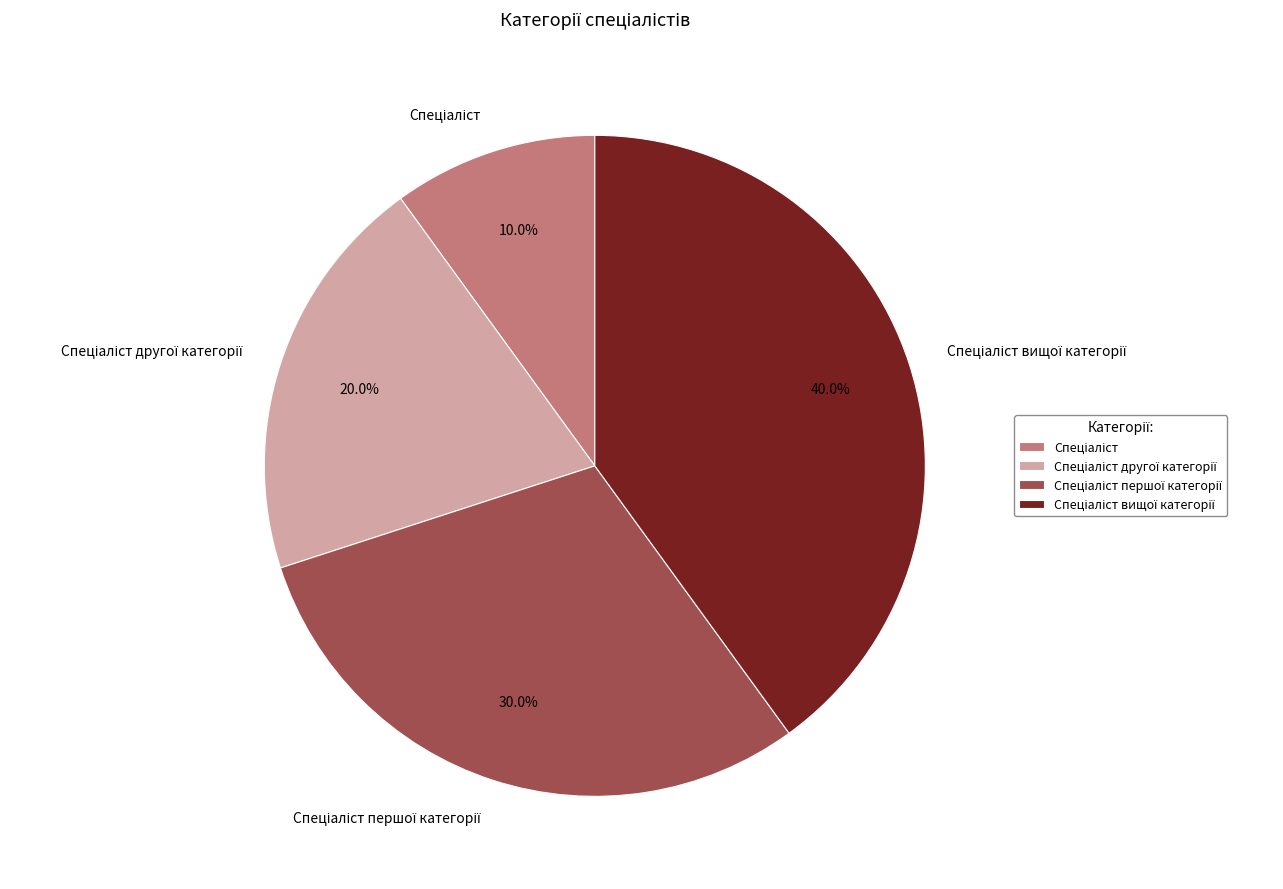

Is there any slice that represents more than half of the pie?

No